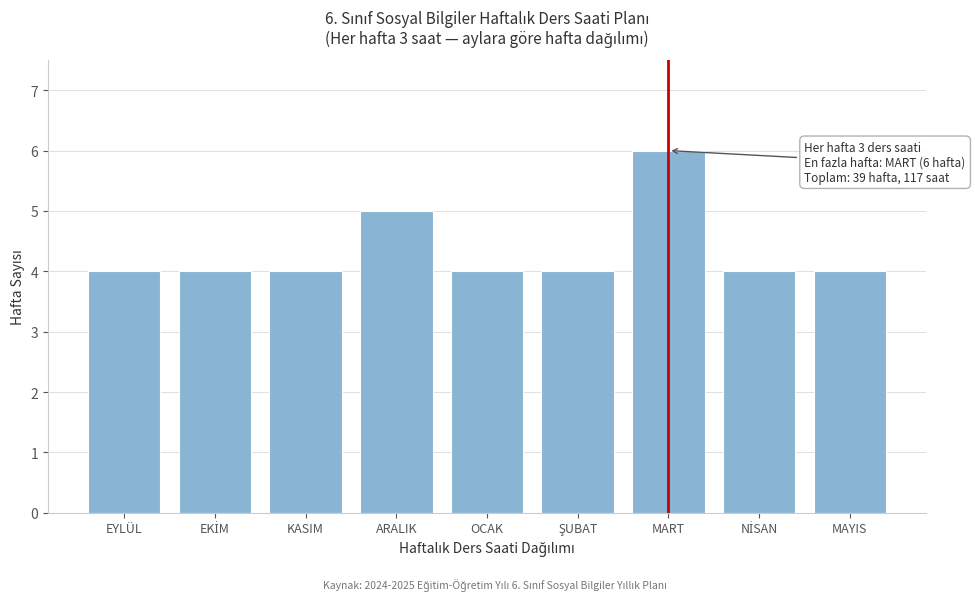

Reading left to right, extract all data points from this chart.

4	4	4	5	4	4	6	4	4